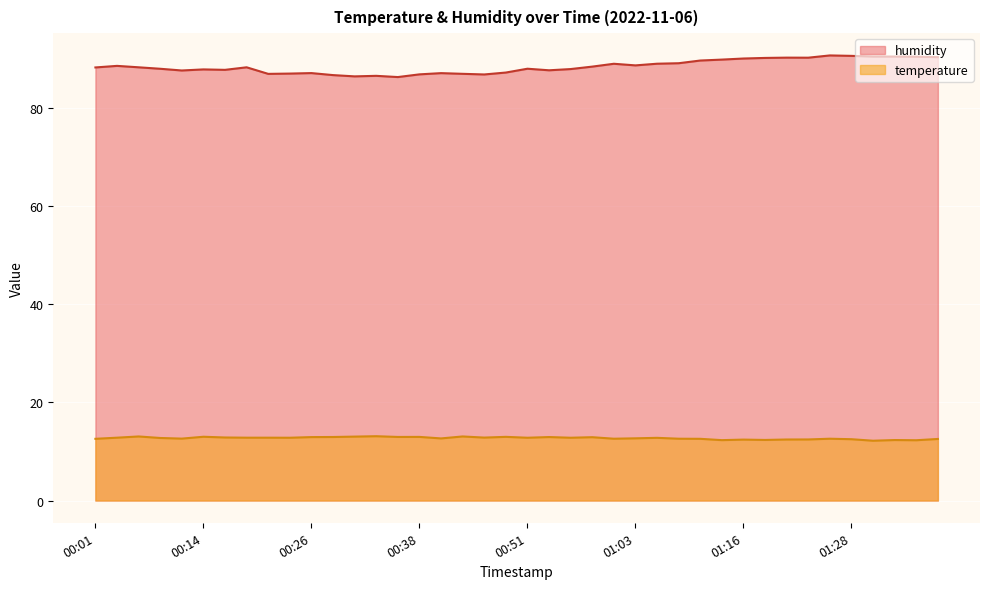

What is the sum of the humidity values at 01:33 and 00:11?

178.2